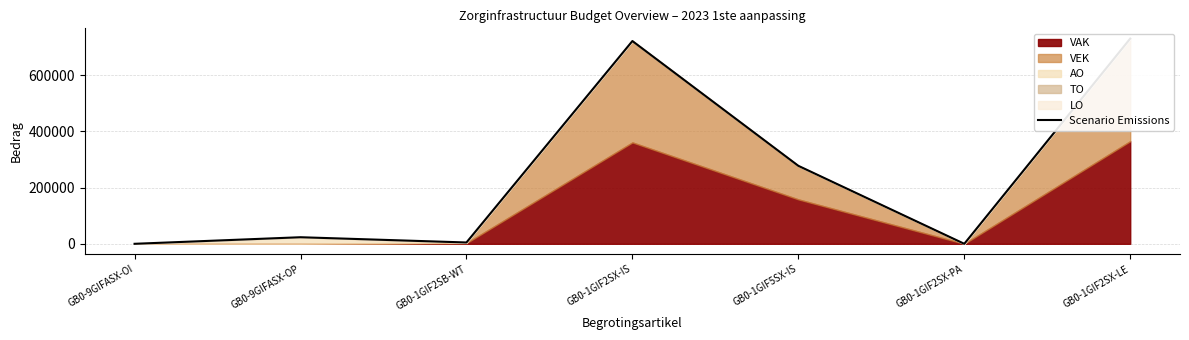

What is the average value?

250973